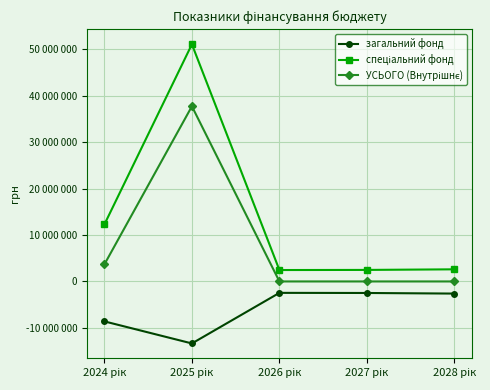

How many values in the спеціальний фонд series are below 2613792?

2